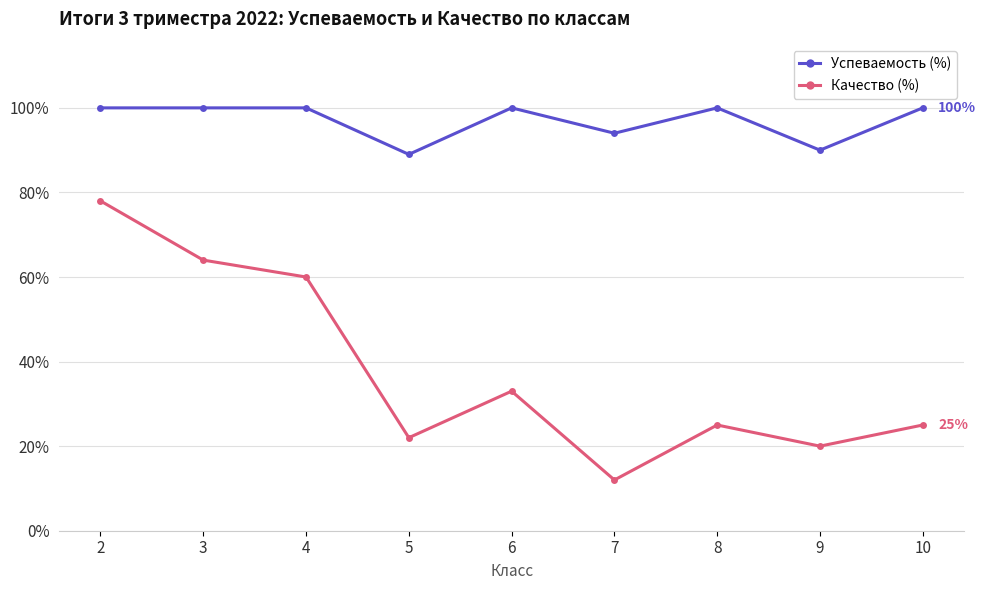

How many lines are shown in the chart?

2